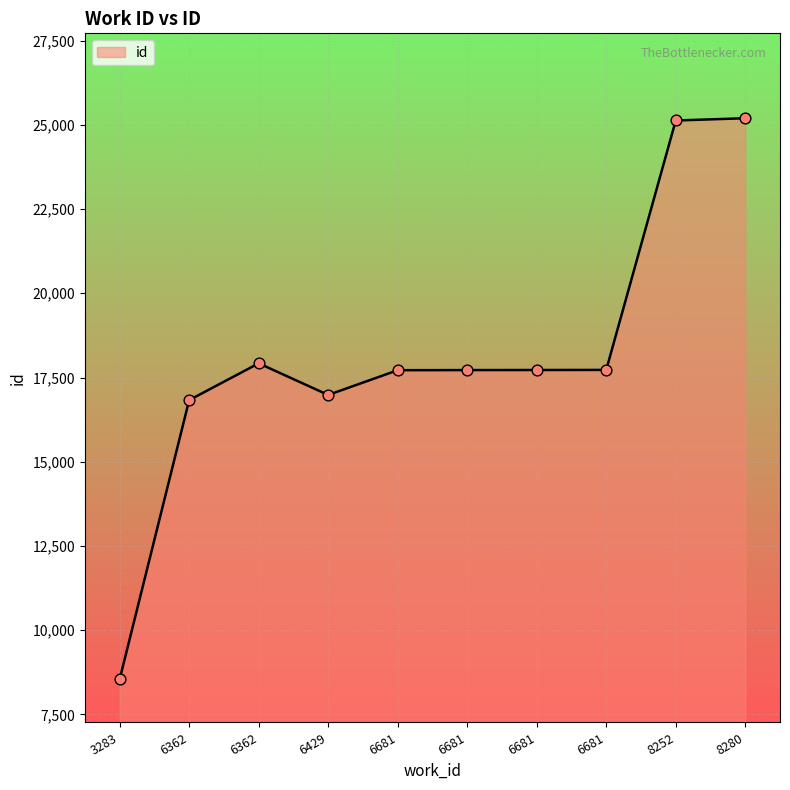

What is the change in value from 6429 to 8252?

+8145